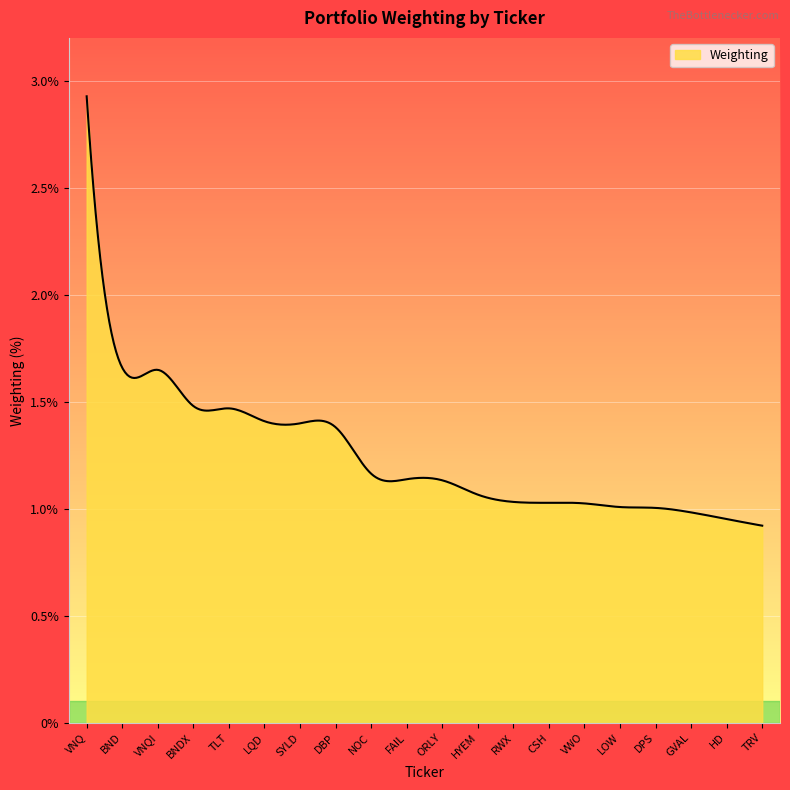

What is the difference between the maximum and minimum values?

2.0